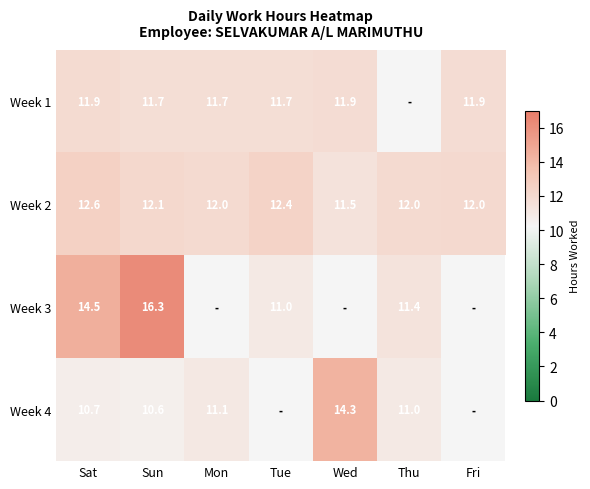

At which label does Week 2 reach its peak?

Sat